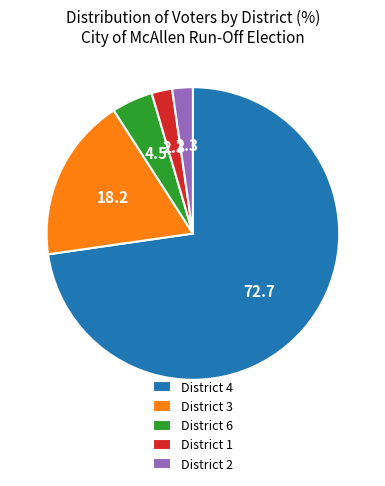

Do District 2 and District 6 together represent more than half of the pie?

No